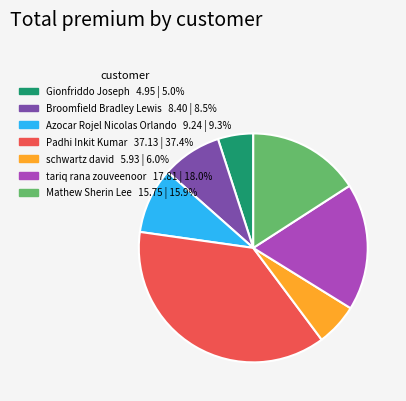

Combined, do Broomfield Bradley Lewis and Mathew Sherin Lee account for over 50%?

No